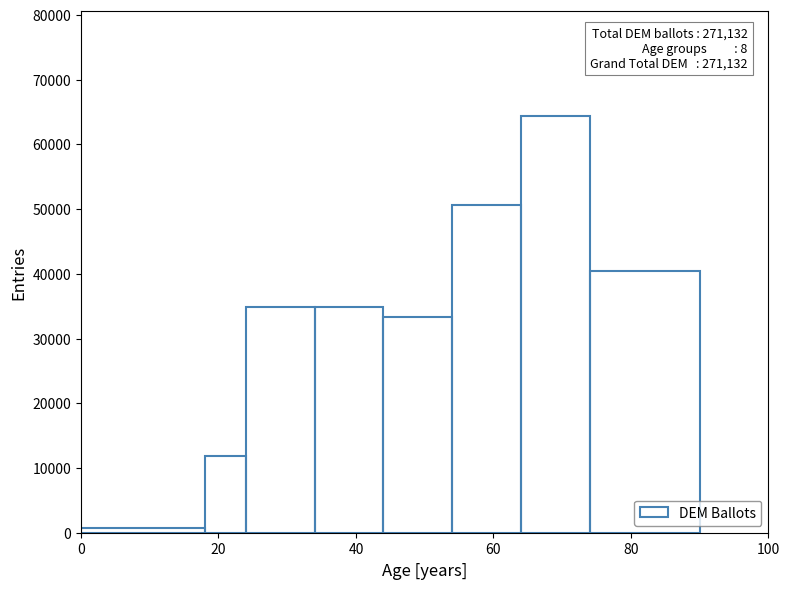

Read against the x-axis, roughly where is the centre of the tallest bar?

70